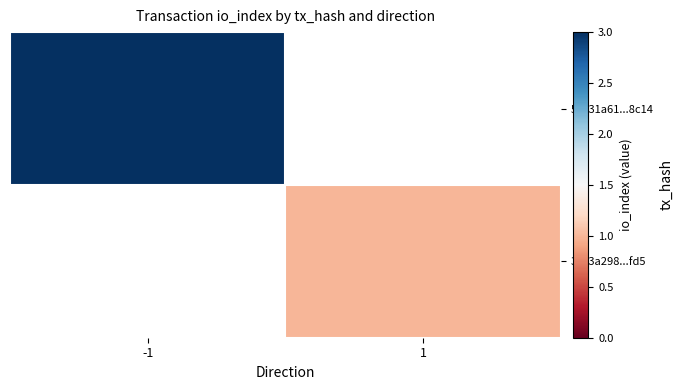

Which has a higher value, 1 or -1?

-1